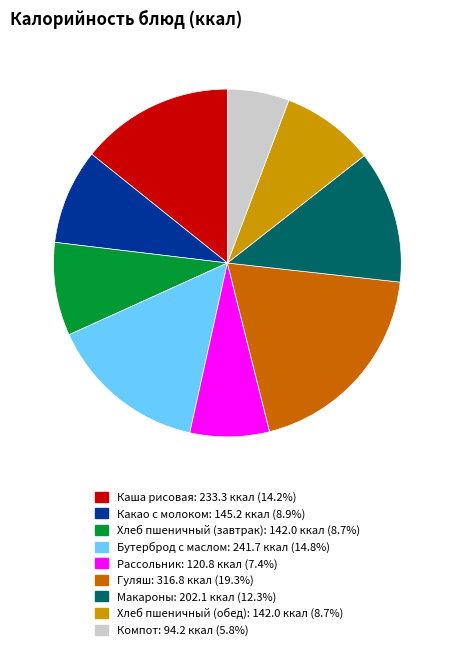

Count the number of slices in the pie.

9